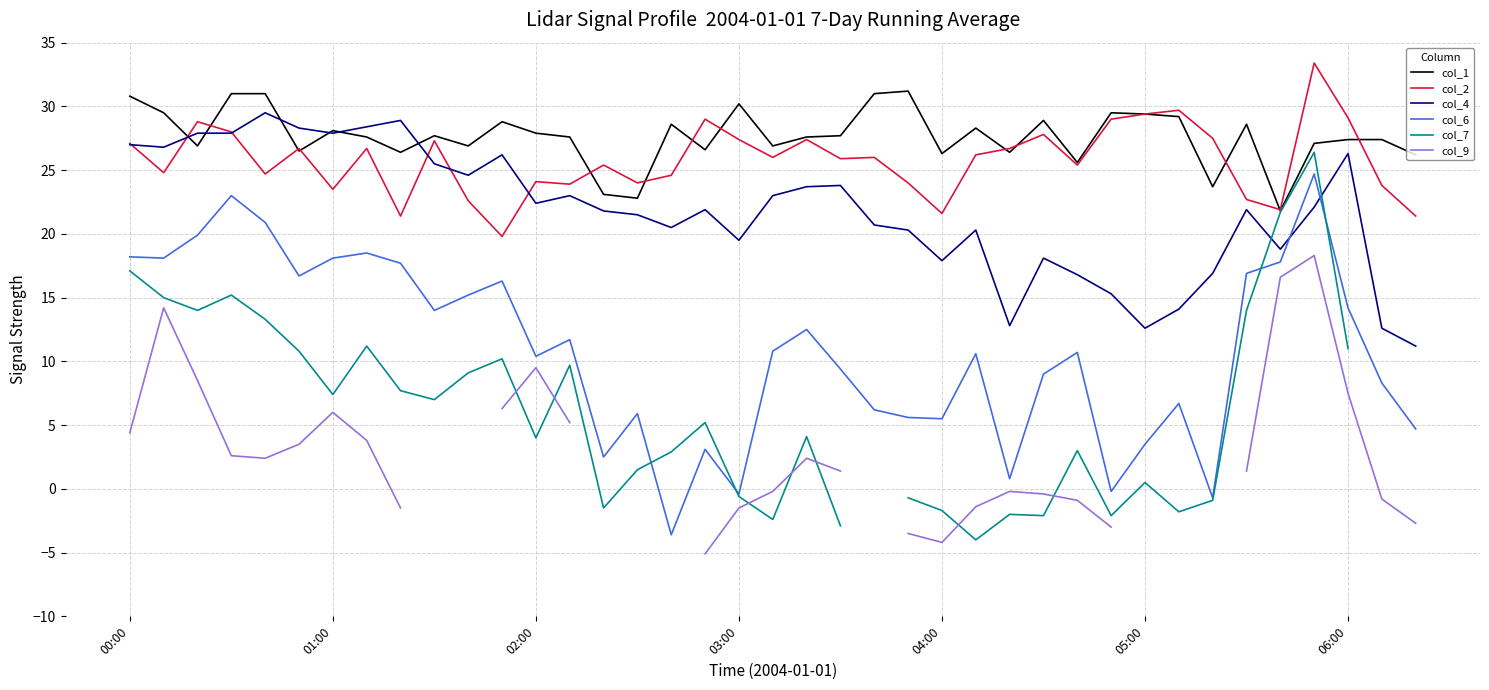

True or false: col_2 has a value of 35.9 at 01:00.

False